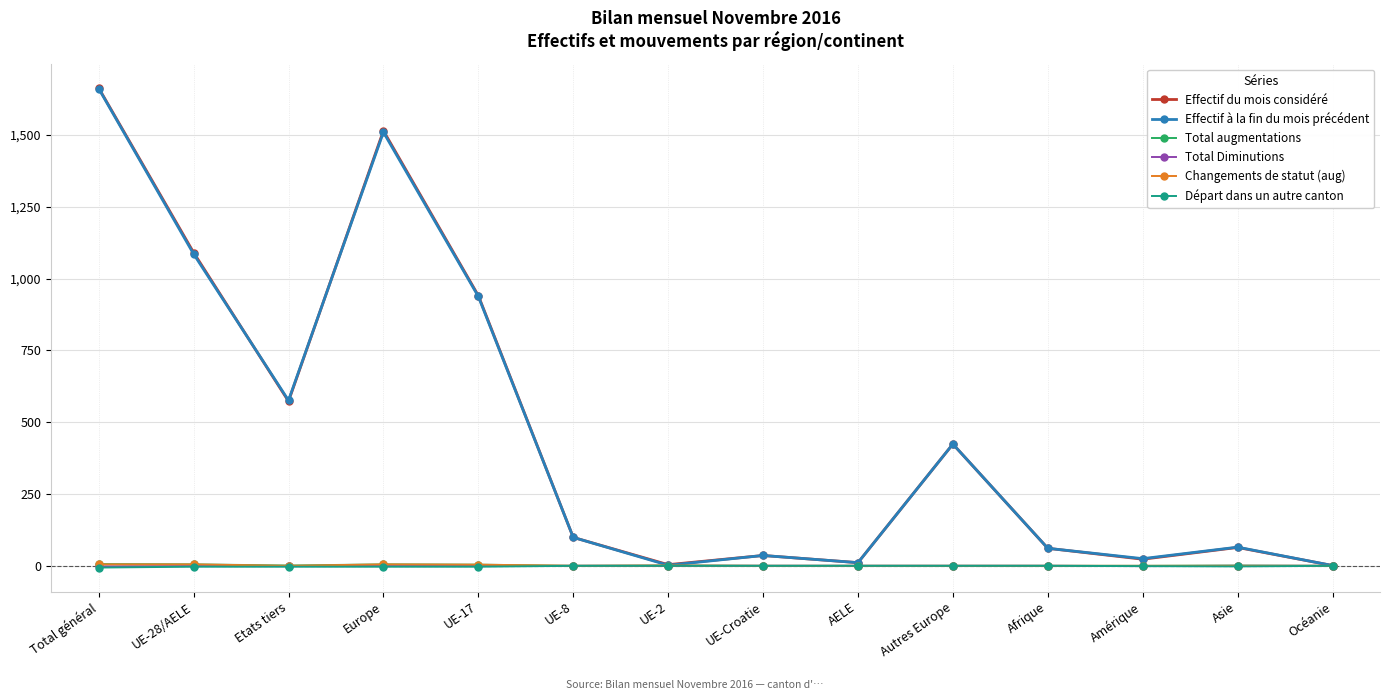

Which series has the widest spread of values?

Effectif du mois considéré